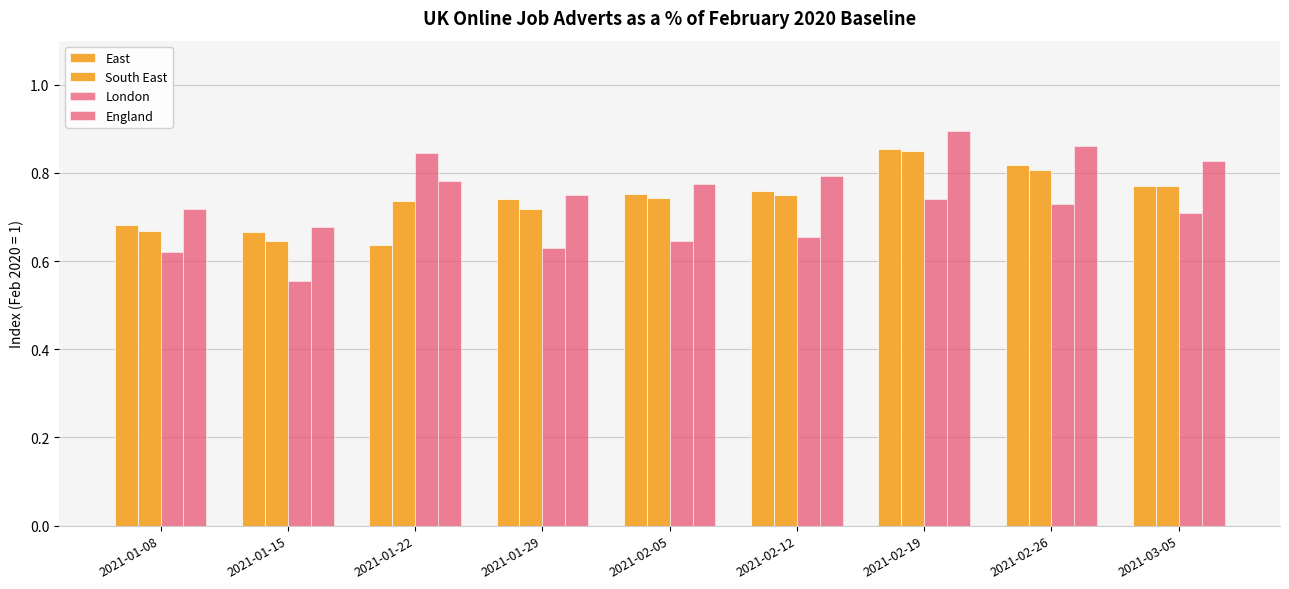

What position from the left is 2021-02-19?

7